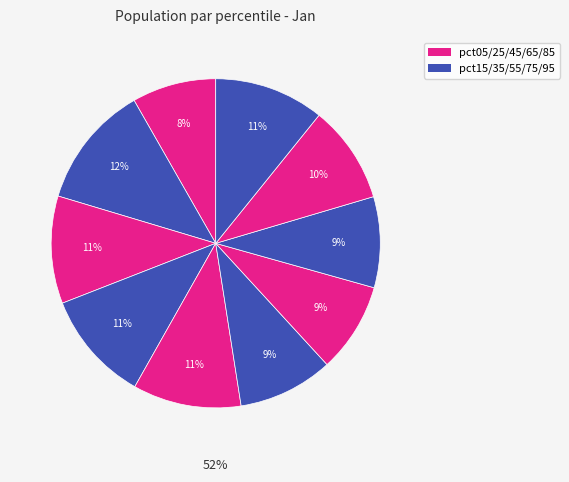

To the nearest percent, what is the difference between the largest and smallest slice percentages?

4%